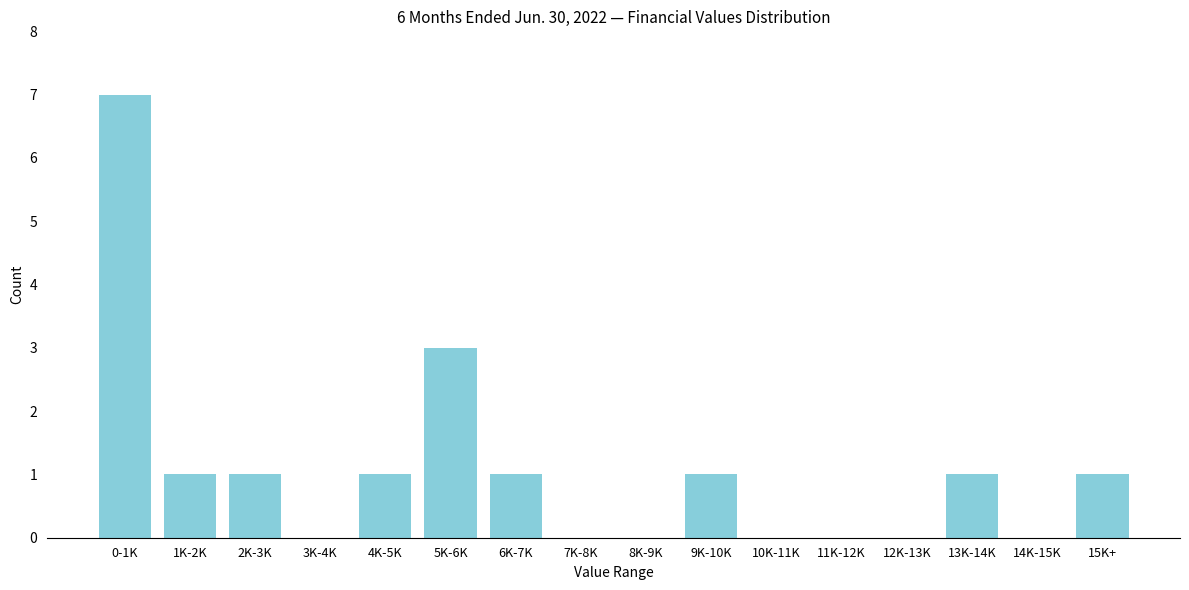

Reading left to right, extract all data points from this chart.

0-1K=7	1K-2K=1	2K-3K=1	3K-4K=0	4K-5K=1	5K-6K=3	6K-7K=1	7K-8K=0	8K-9K=0	9K-10K=1	10K-11K=0	11K-12K=0	12K-13K=0	13K-14K=1	14K-15K=0	15K+=1